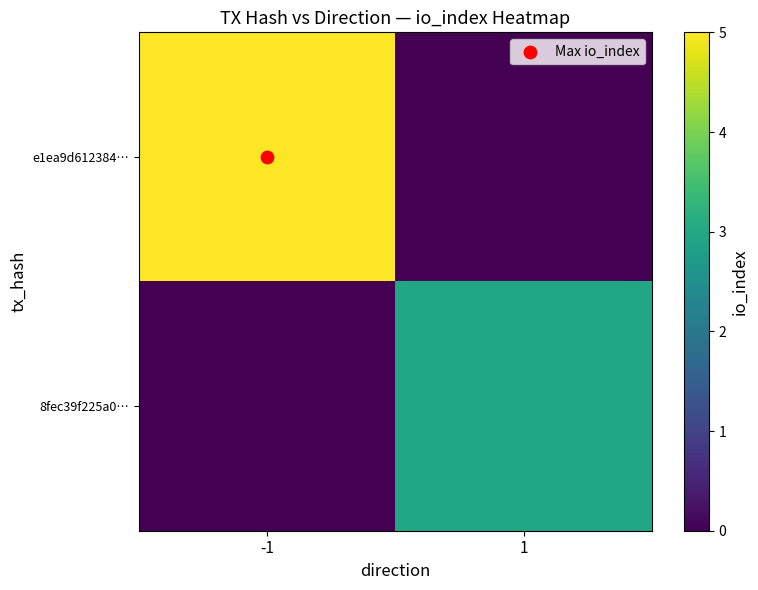

At which category is the sum across all series the highest?

-1